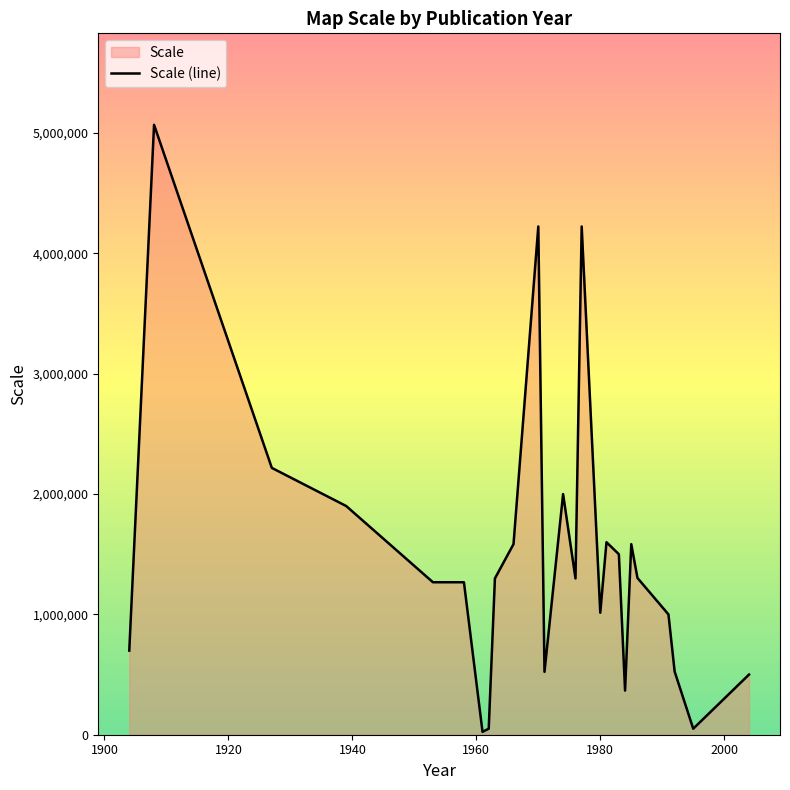

How many lines are shown in the chart?

1